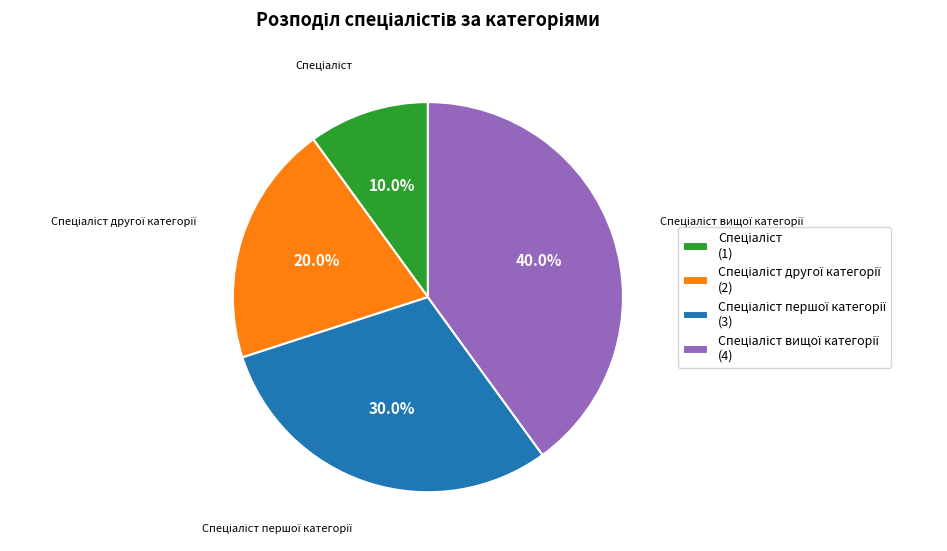

Is there a majority slice in this chart?

No